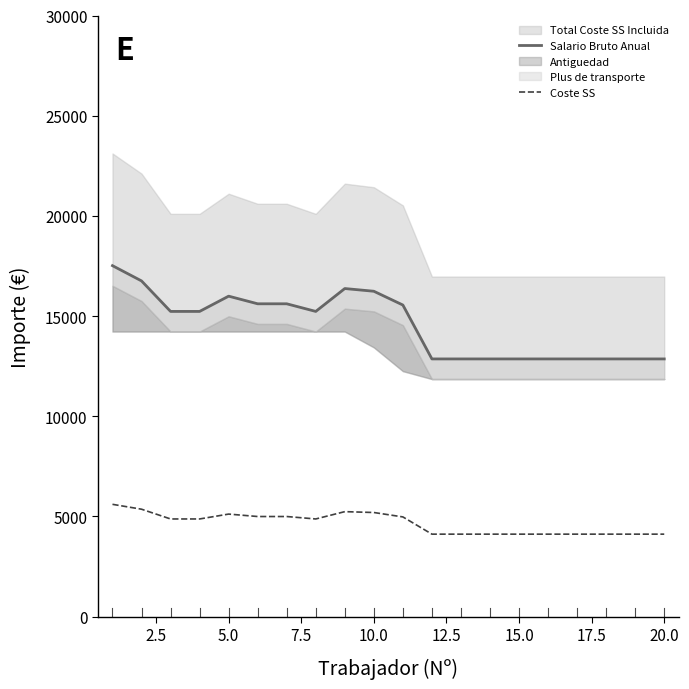

What is the highest value of the Coste SS series?

5600.9